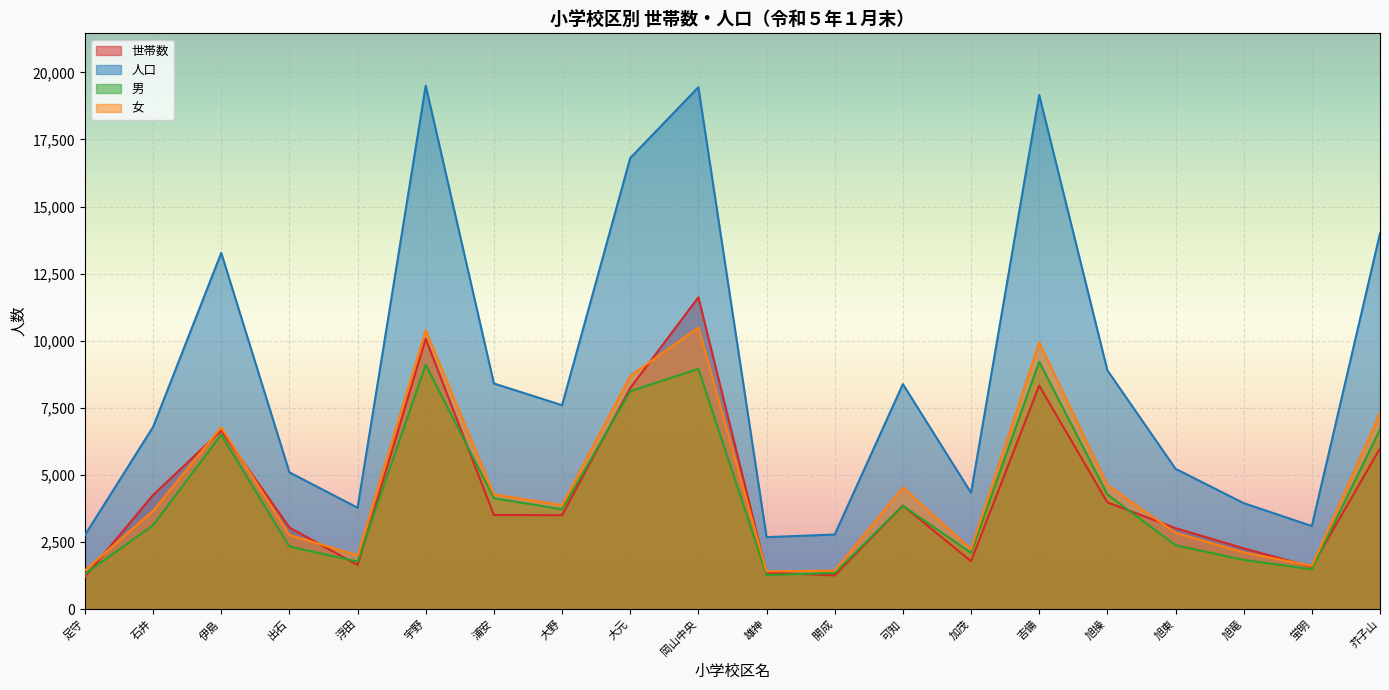

True or false: 人口 and 世帯数 intersect in this chart.

False